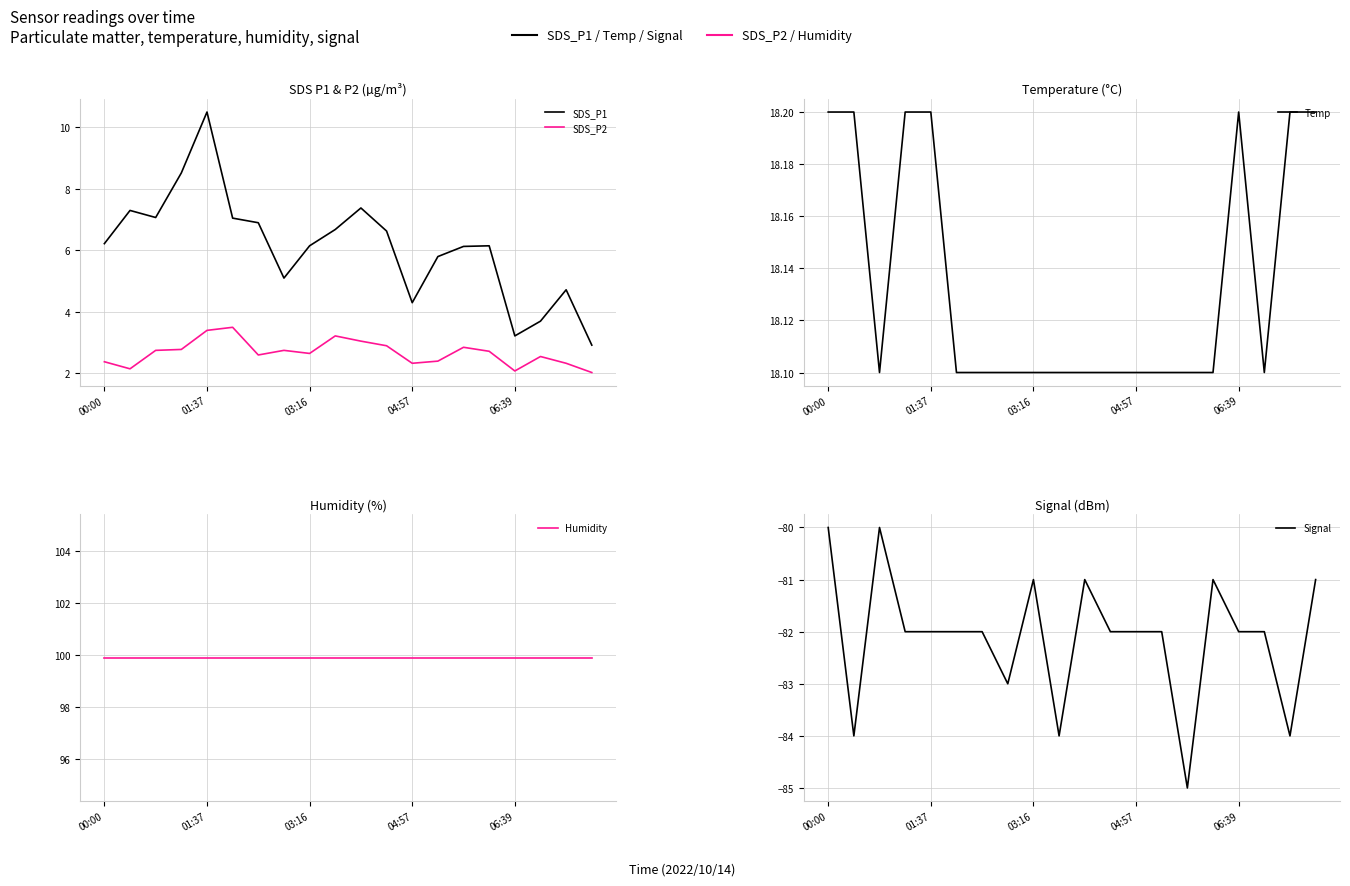

What is the sum of the Signal values at 15 and 11?

-163.0